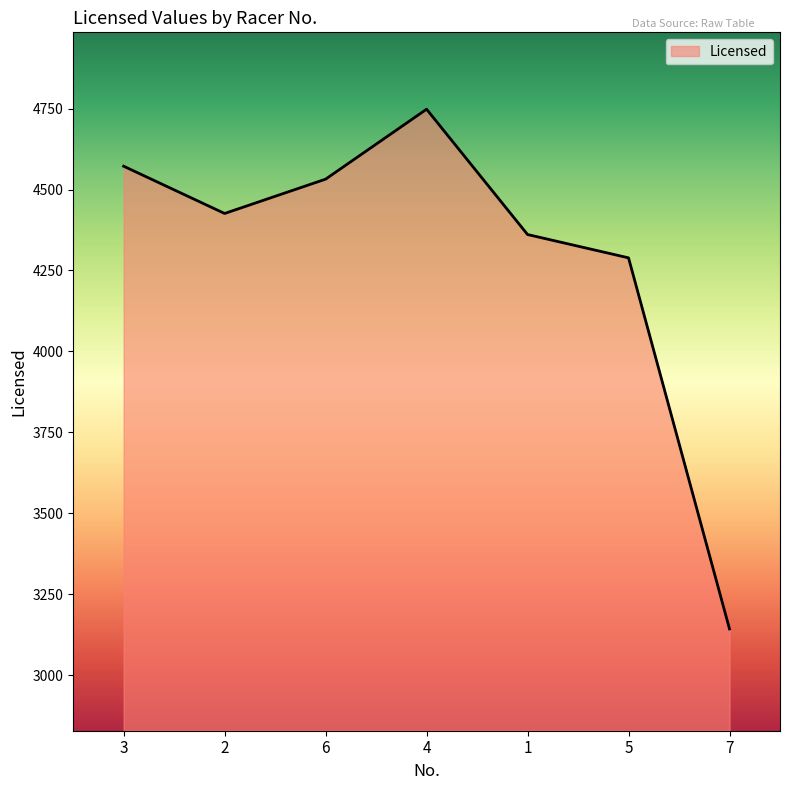

What is the change in value from 3 to 5?

-283